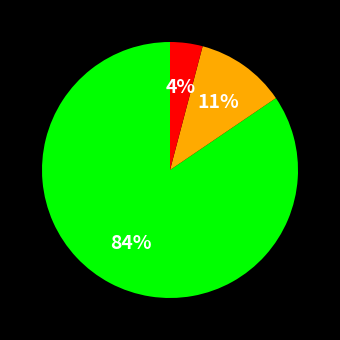

Is there a majority slice in this chart?

Yes